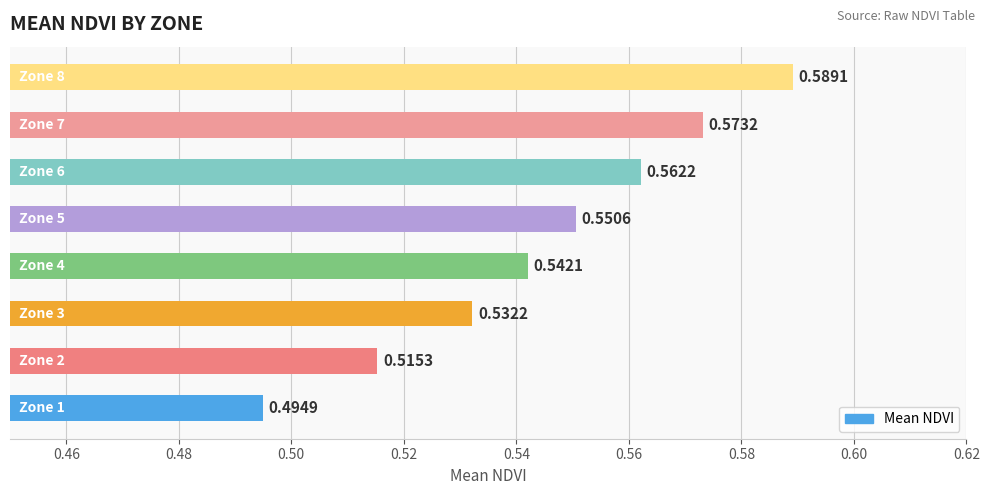

How many distinct data groups are displayed?

1